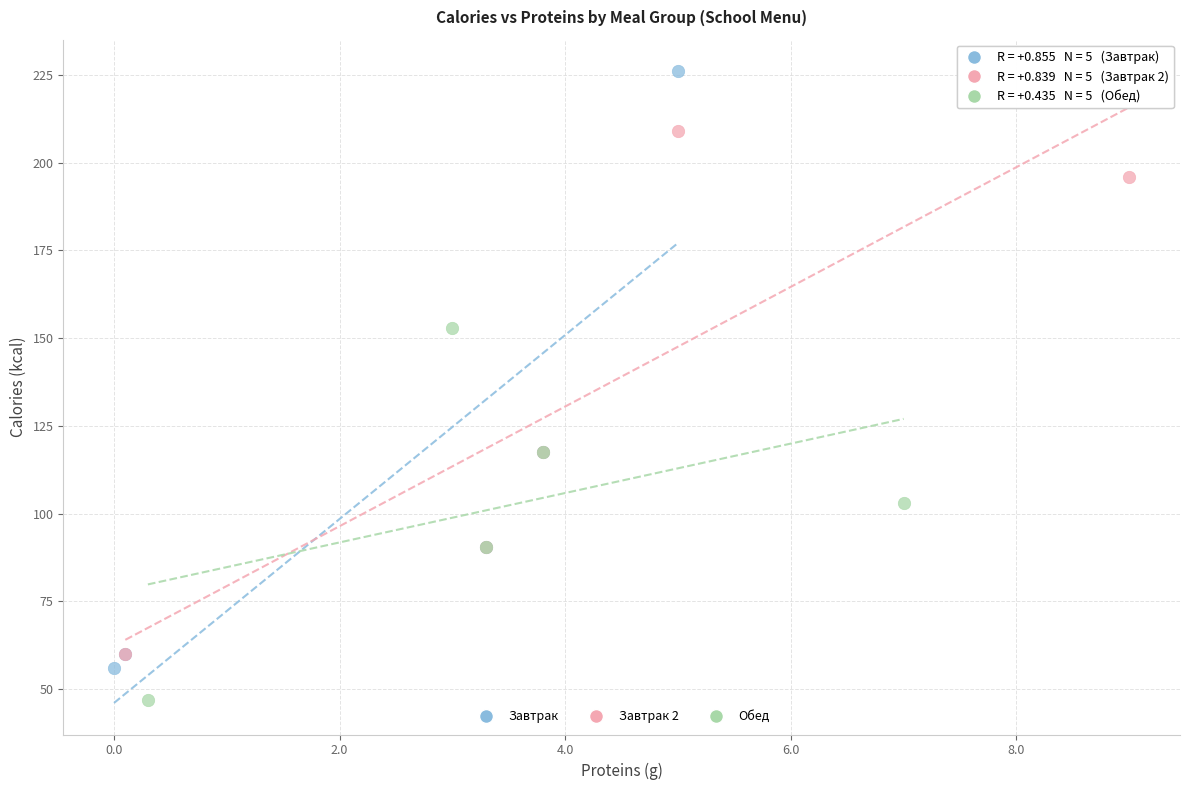

Which series reaches the maximum Y coordinate?

Завтрак